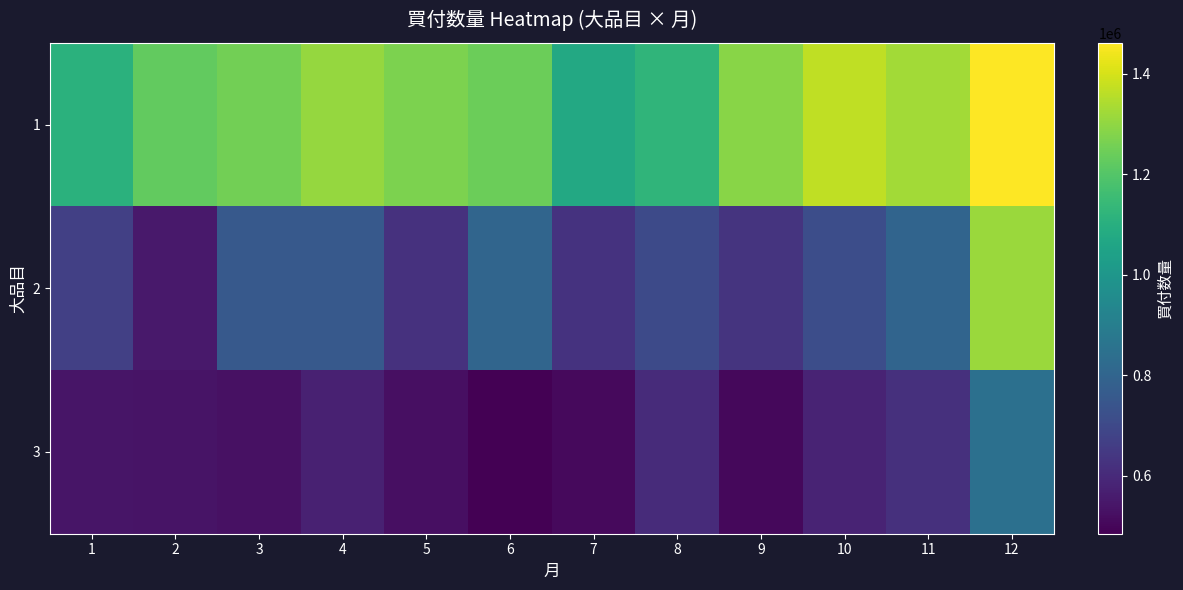

What is the total value across all series at 4?

2638105